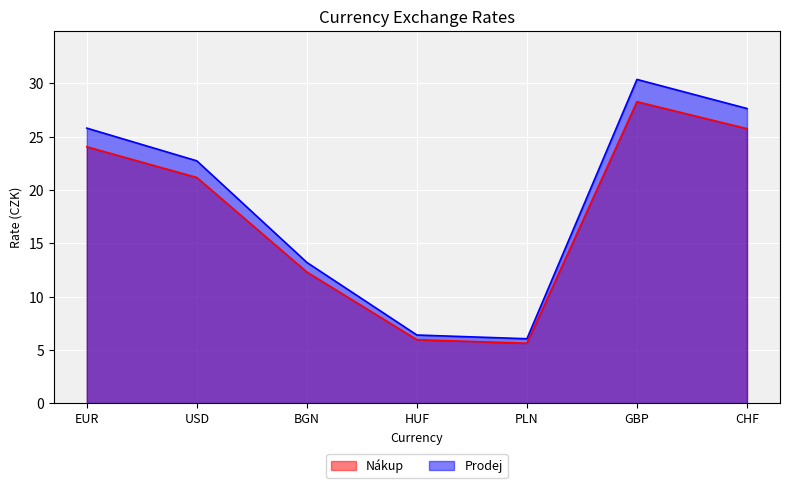

Which has a higher value, BGN or GBP?

GBP